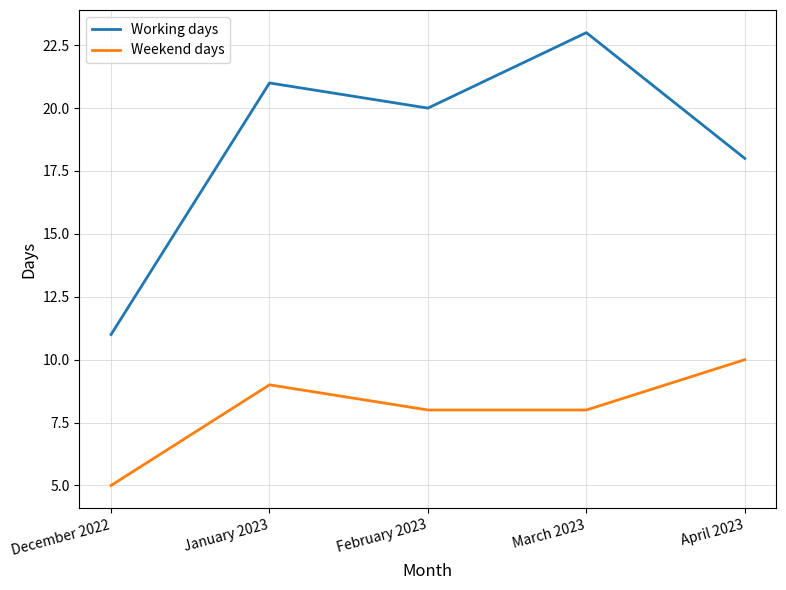

True or false: Working days and Weekend days intersect in this chart.

False